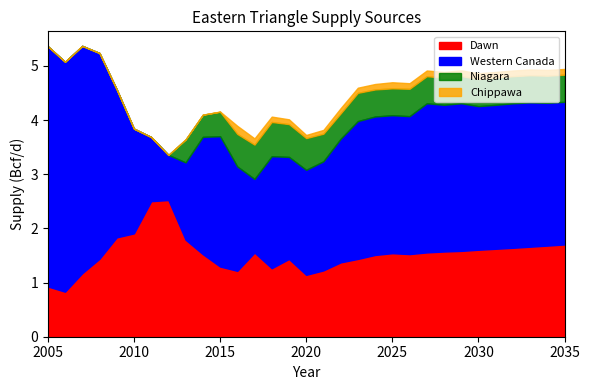

True or false: Dawn and Chippawa intersect in this chart.

False